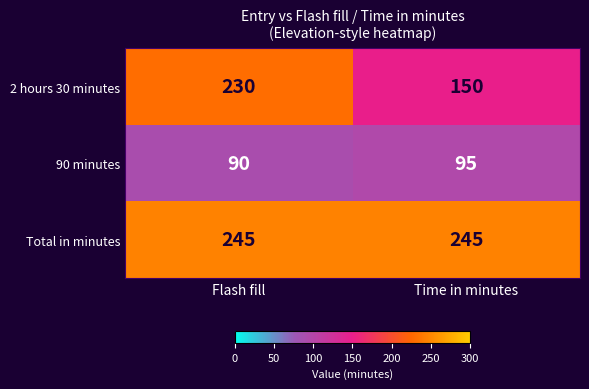

What is the approximate value of Total in minutes at Time in minutes?

245